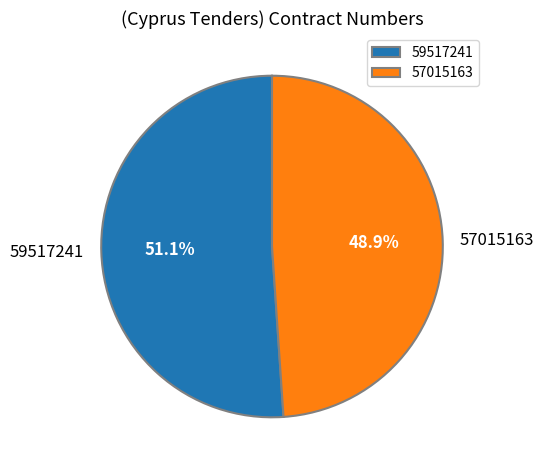

Does 59517241 represent more than half of the total?

Yes